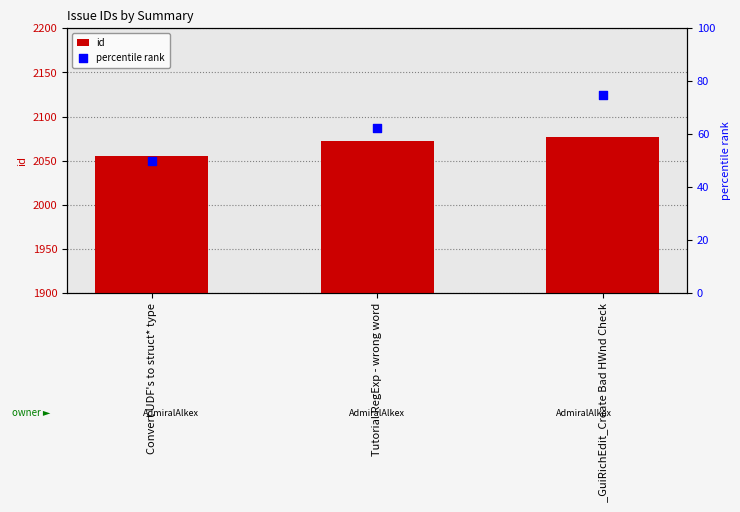

What is the total value across all series at _GuiRichEdit_Create Bad HWnd Check?

2152.0